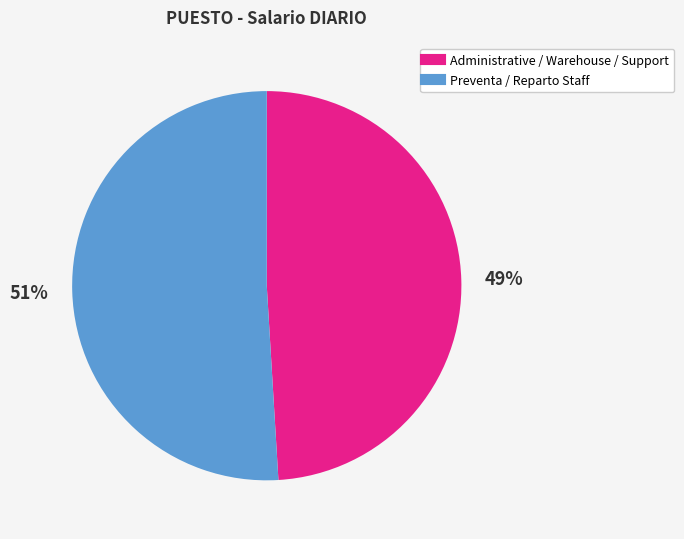

To the nearest percent, what is the difference between the largest and smallest slice percentages?

2%